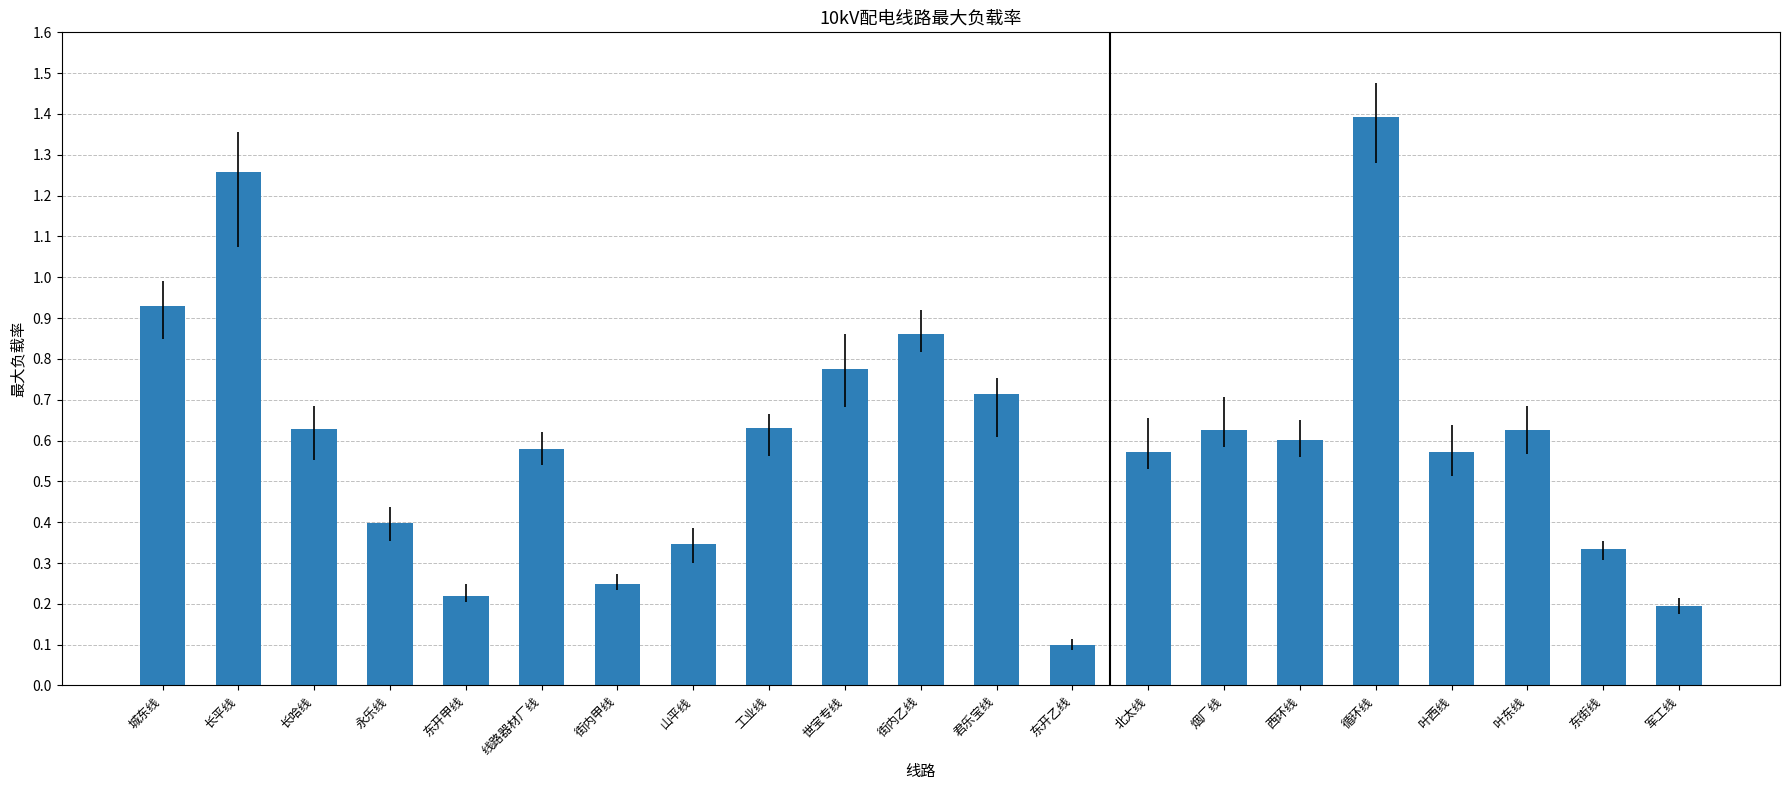

Which has a higher value, 循环线 or 君乐宝线?

循环线